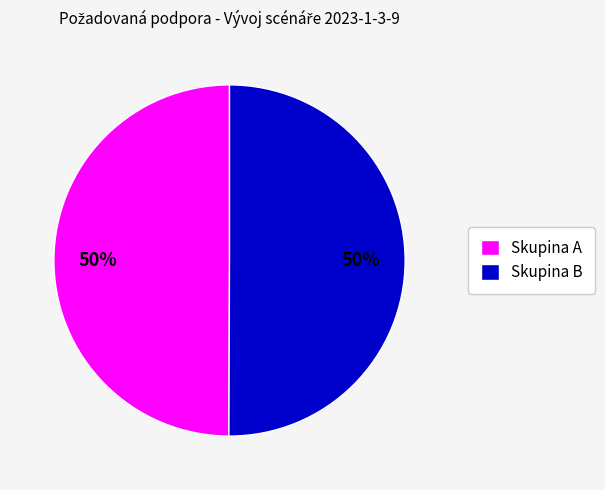

To the nearest percent, what percentage of the pie is Skupina A?

50%